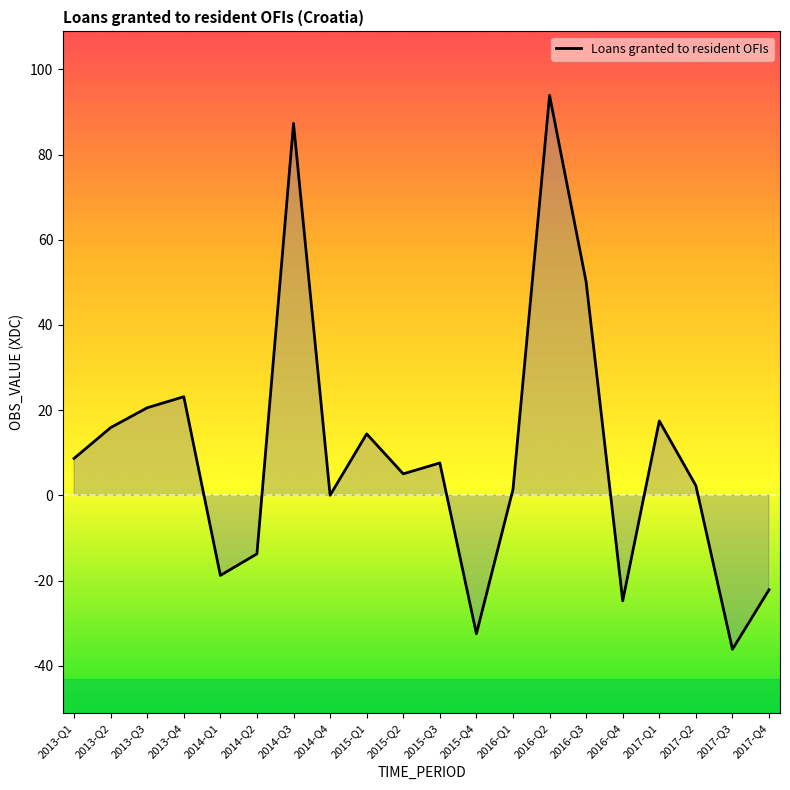

What is the maximum value shown in the chart?

93.9